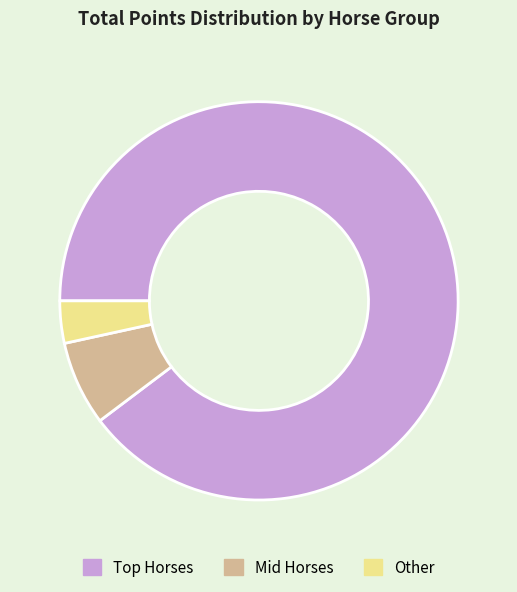

Which slice is the largest?

Top Horses